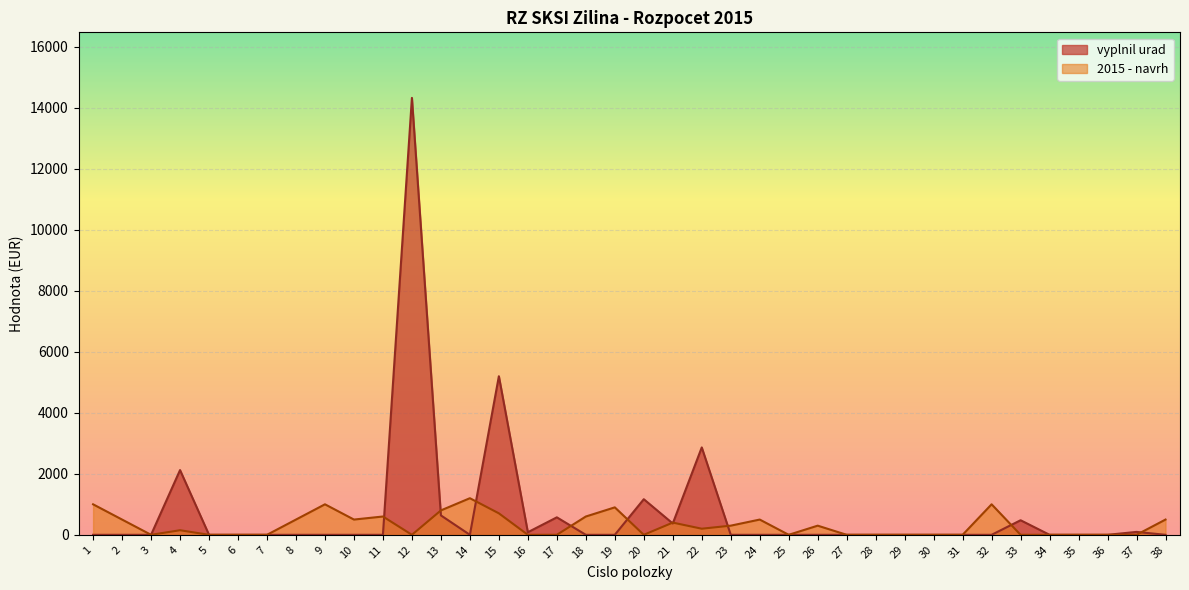

Where is vyplnil urad nearest to the value 7161?

15